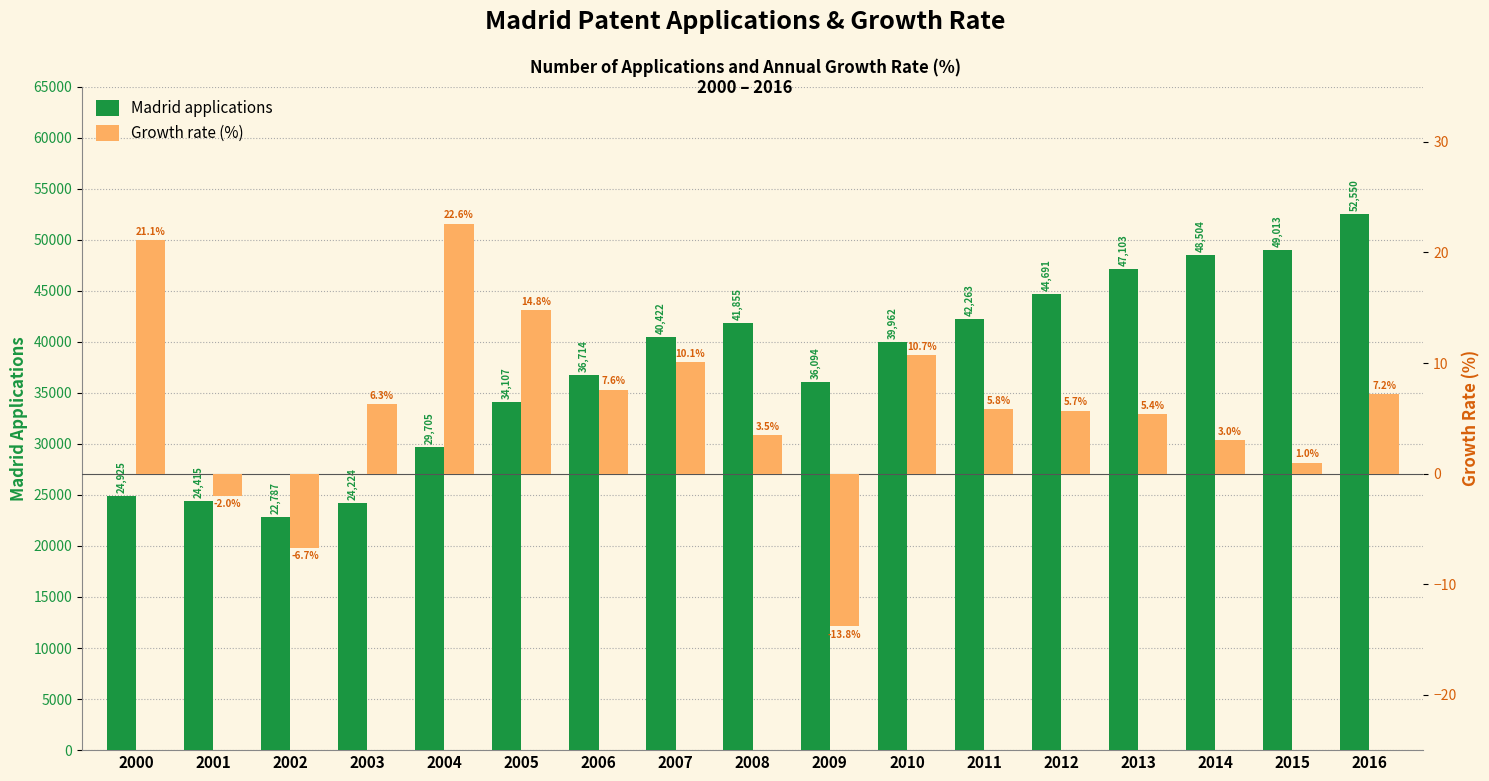

Reading right to left, what are all the values shown in this chart?

Madrid applications: 52550.0	49013.0	48504.0	47103.0	44691.0	42263.0	39962.0	36094.0	41855.0	40422.0	36714.0	34107.0	29705.0	24224.0	22787.0	24415.0	24925.0
Growth rate (%): 7.2	1.0	3.0	5.4	5.7	5.8	10.7	-13.8	3.5	10.1	7.6	14.8	22.6	6.3	-6.7	-2.0	21.1